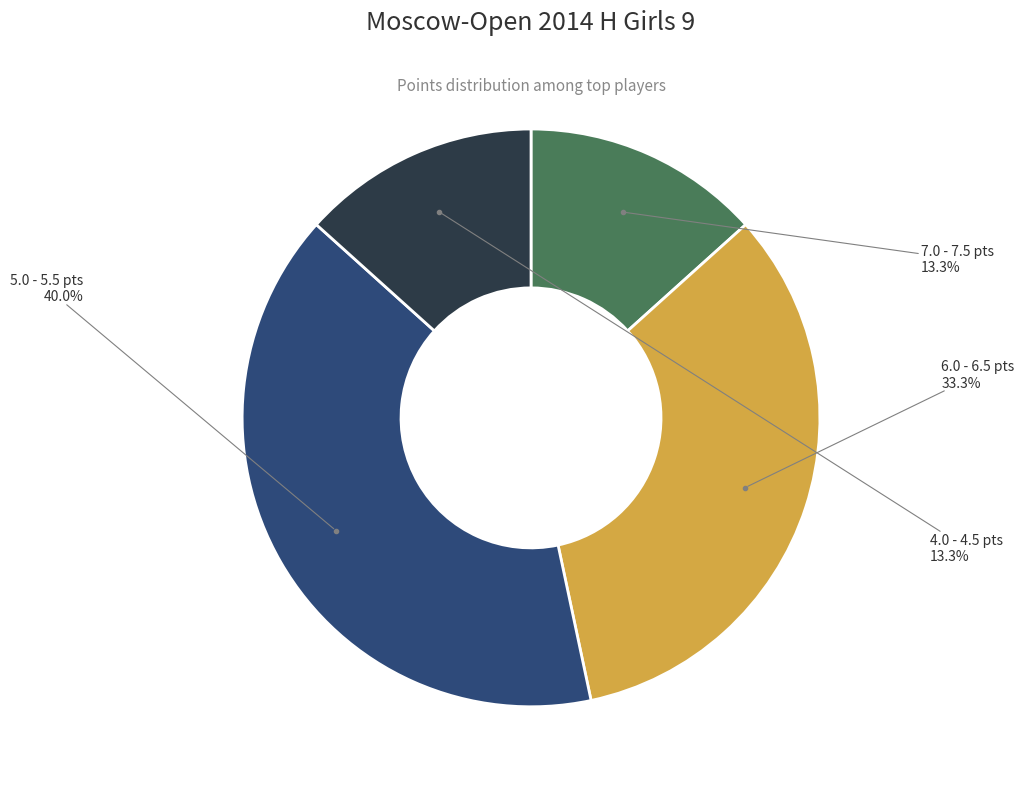

Between 4.0 - 4.5 pts and 5.0 - 5.5 pts, which is larger?

5.0 - 5.5 pts